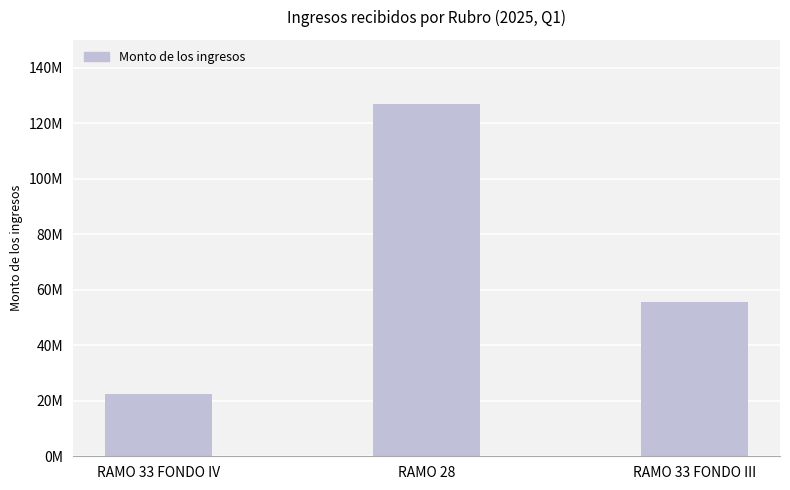

What is the minimum value shown in the chart?

22325117.7